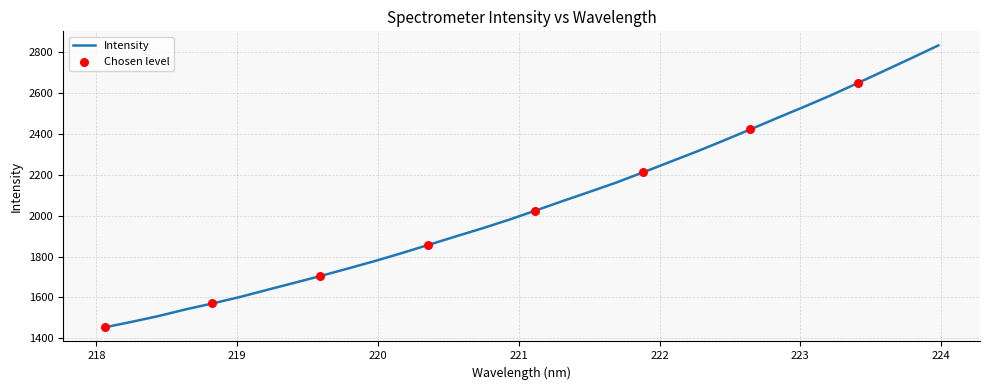

What is the greatest value displayed?

2830.7